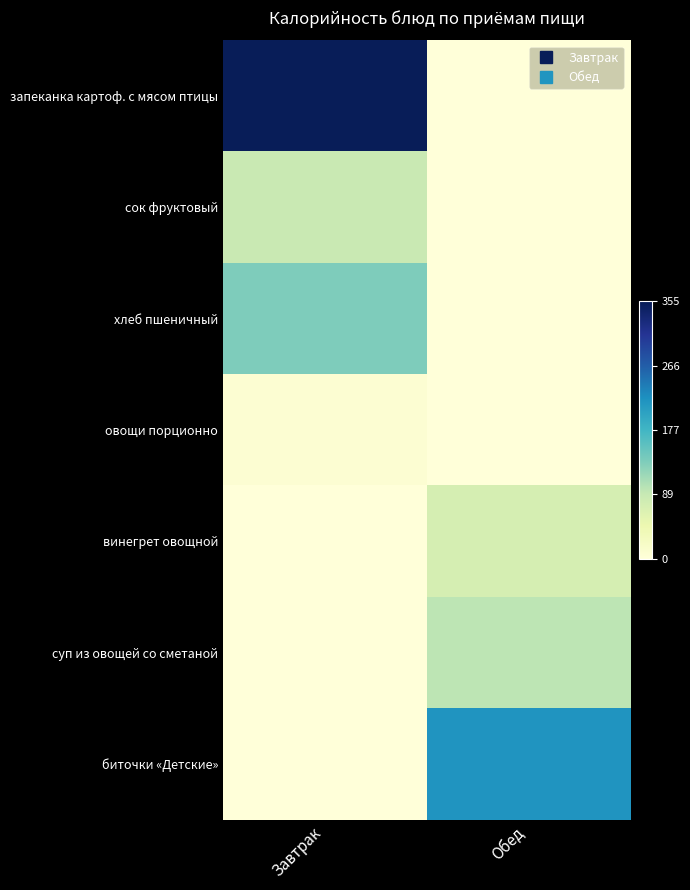

Reading left to right, list all the values displayed in this chart.

запеканка картоф. с мясом птицы: Завтрак=1.0	Обед=0.0
сок фруктовый: Завтрак=0.2	Обед=0.0
хлеб пшеничный: Завтрак=0.4	Обед=0.0
овощи порционно: Завтрак=0.0	Обед=0.0
винегрет овощной: Завтрак=0.0	Обед=0.2
суп из овощей со сметаной: Завтрак=0.0	Обед=0.3
биточки «Детские»: Завтрак=0.0	Обед=0.6